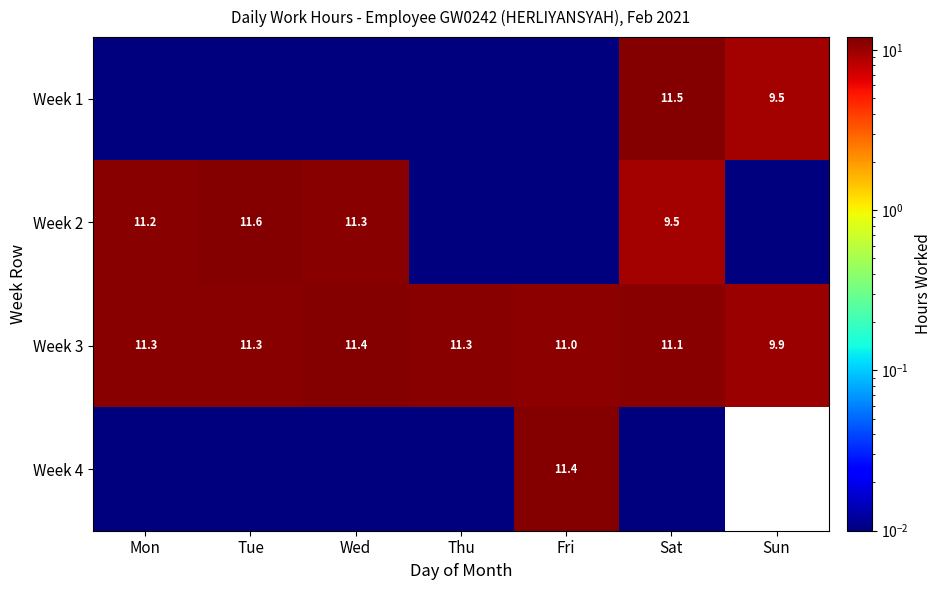

What is the maximum value shown in the chart?

11.6